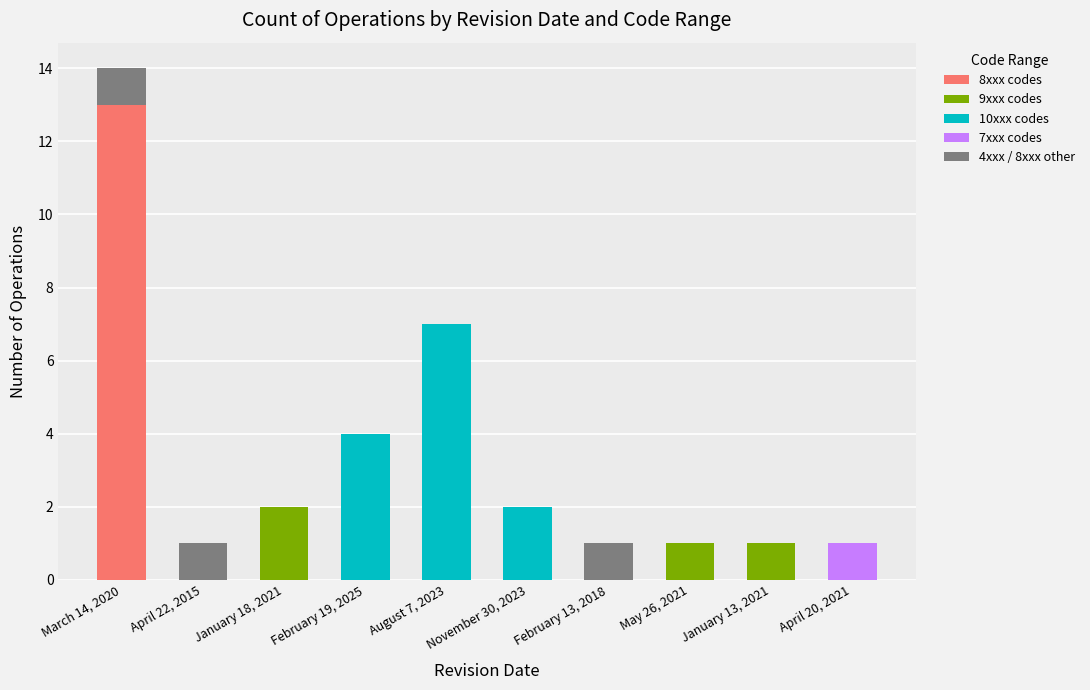

The value of 8xxx codes at January 13, 2021 is -6. True or false?

False